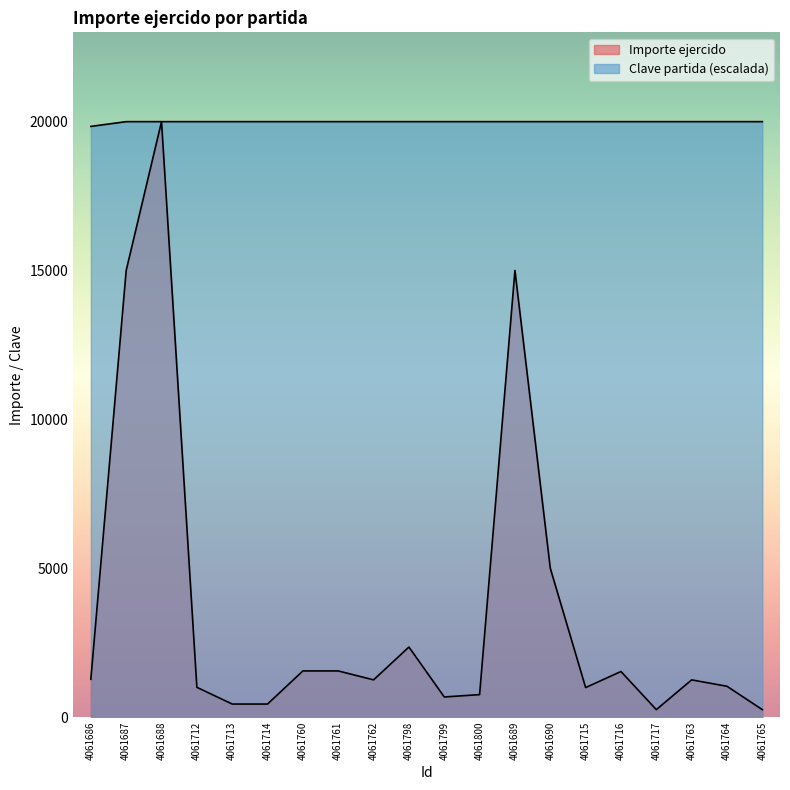

What is the label of the 13th point from the left?

4061689